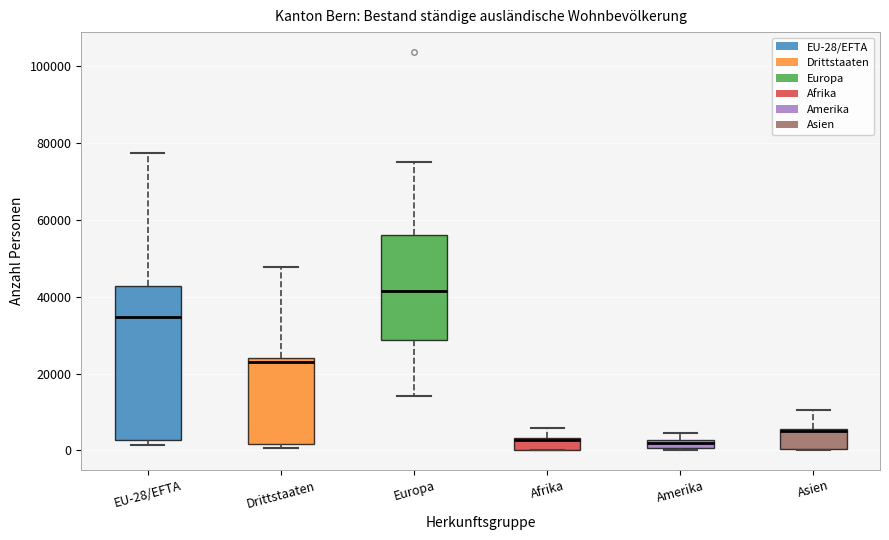

Which box has the highest median line?

Europa